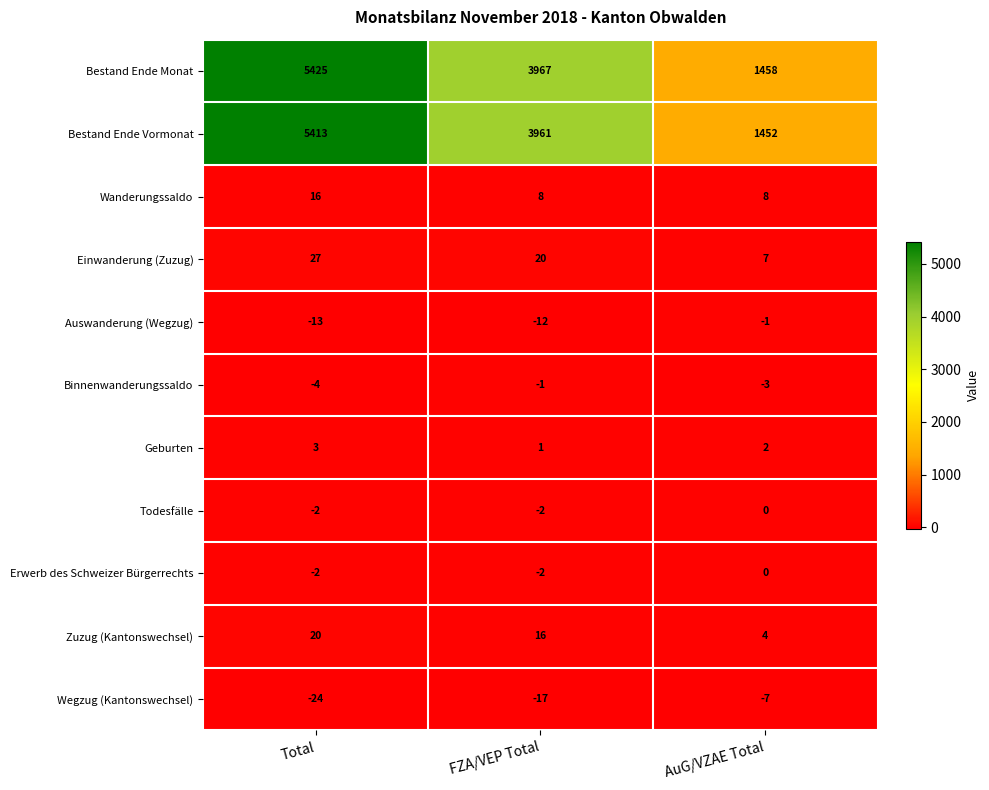

How many data points does each series have?

3